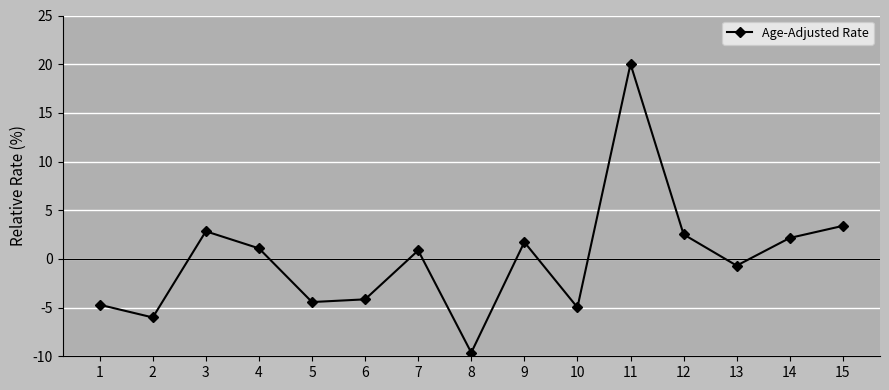

True or false: the data has more than 1 interior local peaks.

True